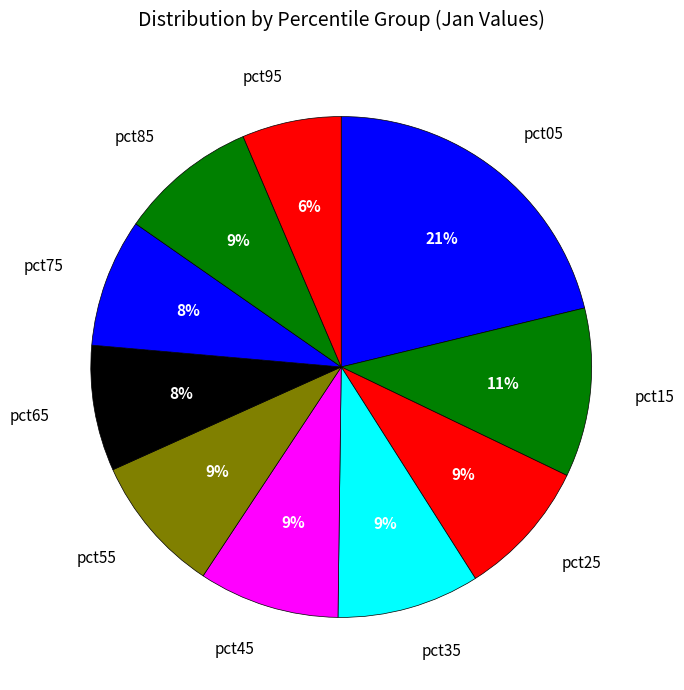

Is the sum of pct85 and pct55 greater than half?

No